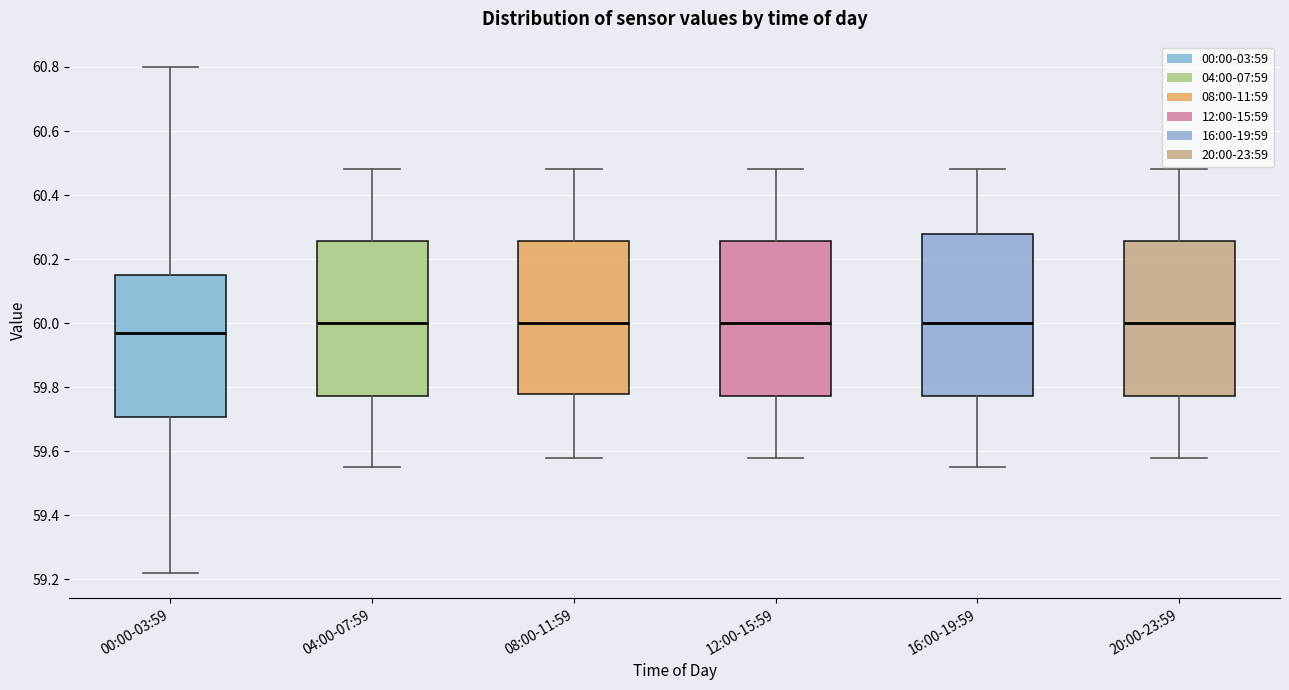

Reading left to right, transcribe this box plot: for each box, give where its median line is, the range the box spans, and where its two whiskers end, as read against the y-axis. The values are not printed on the chart, so give them approximately, as read against the axis.

00:00-03:59: median 59.98, box 59.70 to 60.16, whiskers 59.22 to 60.80
04:00-07:59: median 60.00, box 59.78 to 60.26, whiskers 59.56 to 60.48
08:00-11:59: median 60.00, box 59.78 to 60.26, whiskers 59.58 to 60.48
12:00-15:59: median 60.00, box 59.78 to 60.26, whiskers 59.58 to 60.48
16:00-19:59: median 60.00, box 59.78 to 60.28, whiskers 59.56 to 60.48
20:00-23:59: median 60.00, box 59.78 to 60.26, whiskers 59.58 to 60.48